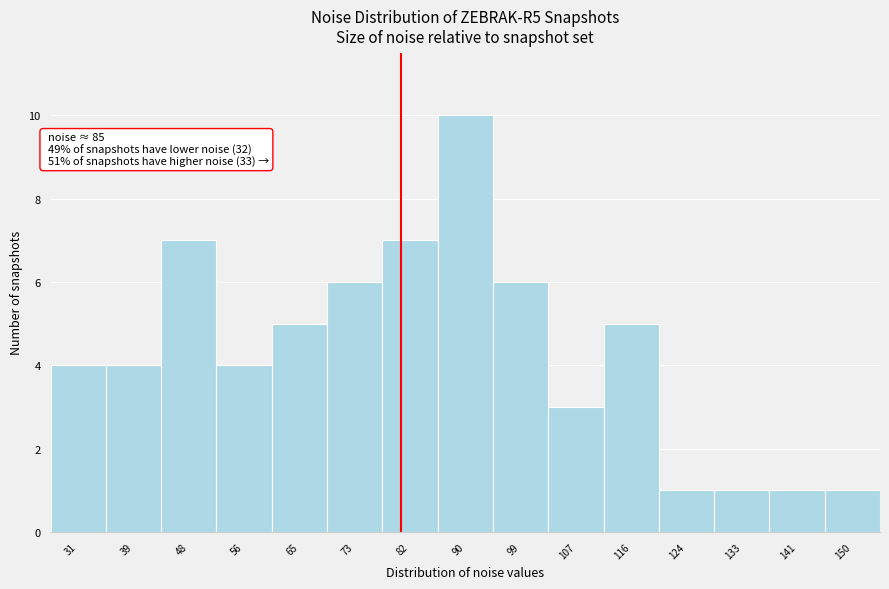

Reading left to right, extract all data points from this chart.

4	4	7	4	5	6	7	10	6	3	5	1	1	1	1